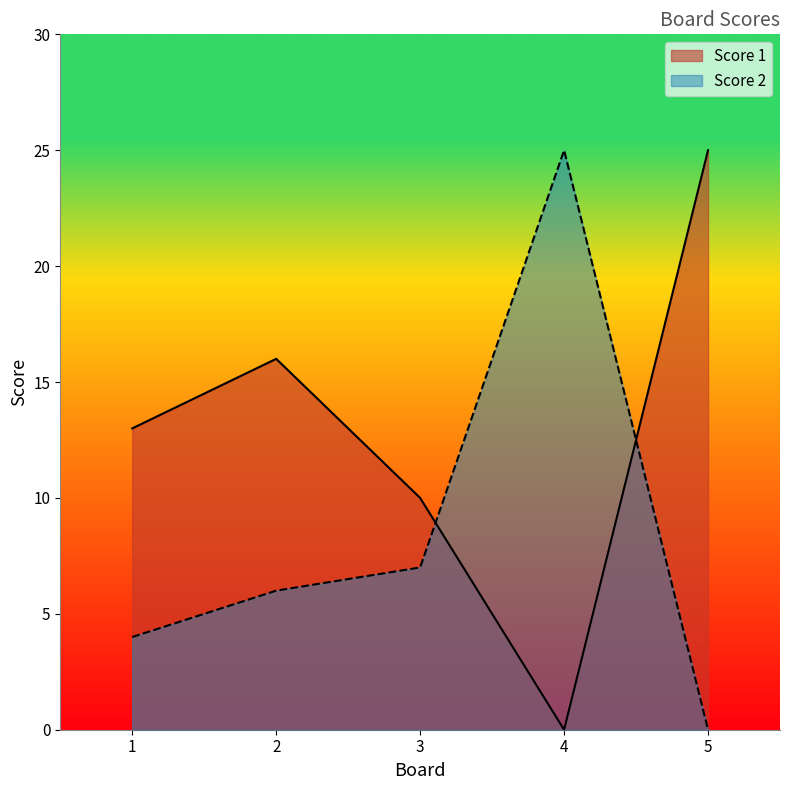

What is the sum of all Score 2 values?

42